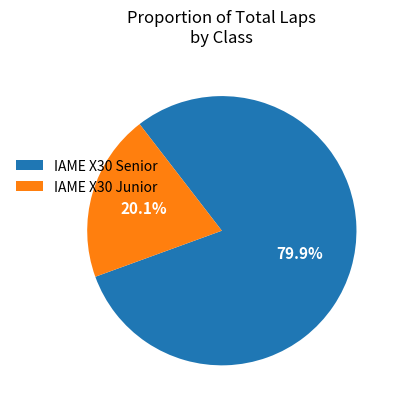

To the nearest percent, what portion does IAME X30 Junior represent?

20%